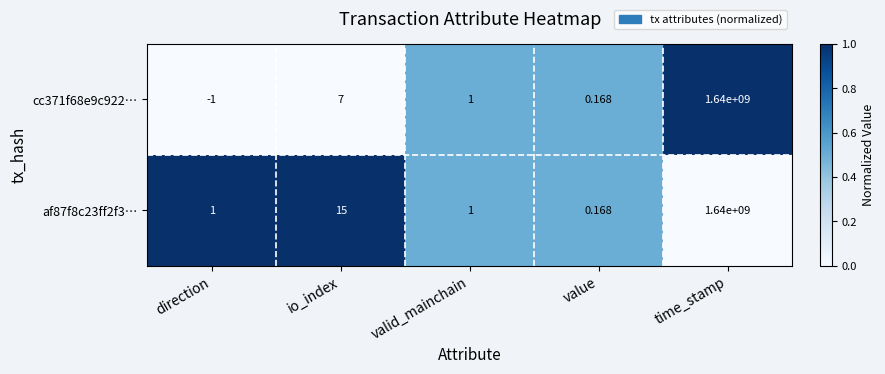

Which label corresponds to the smallest value in the chart?

direction